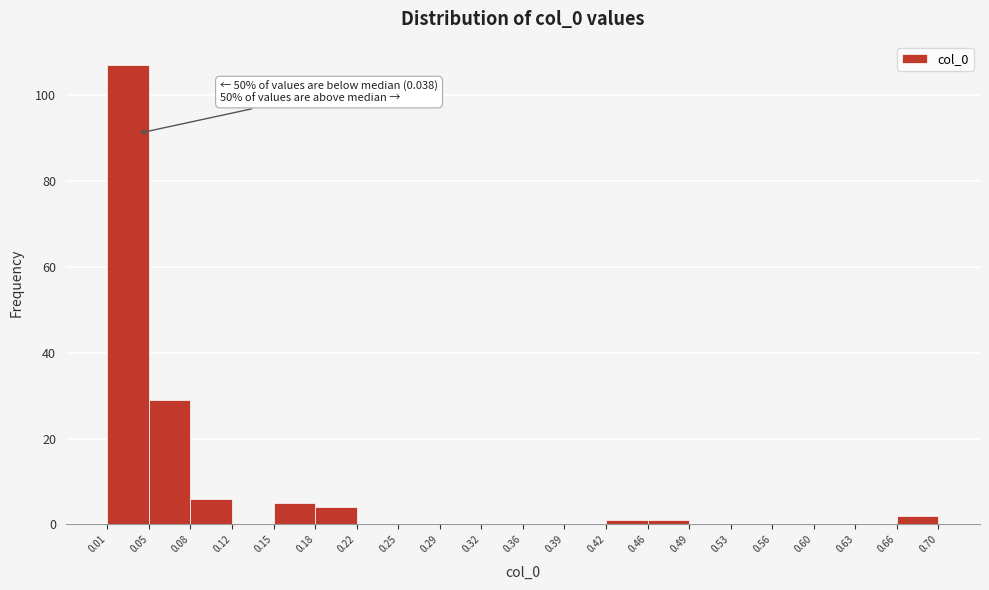

Which range on the x-axis has the tallest bar?

0.01 to 0.05